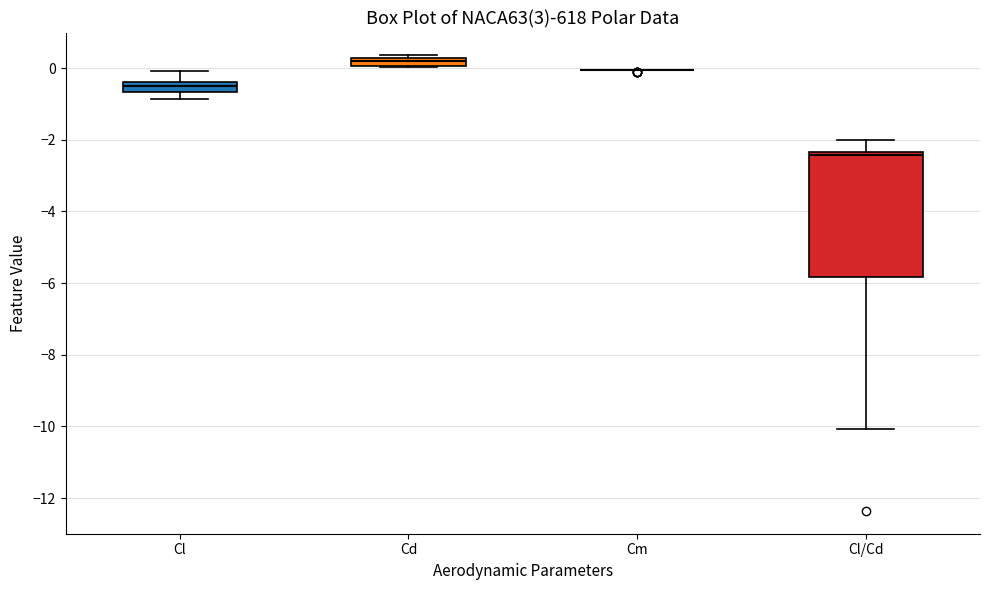

Comparing the boxes themselves (not the whiskers), which one is the tallest?

Cl/Cd